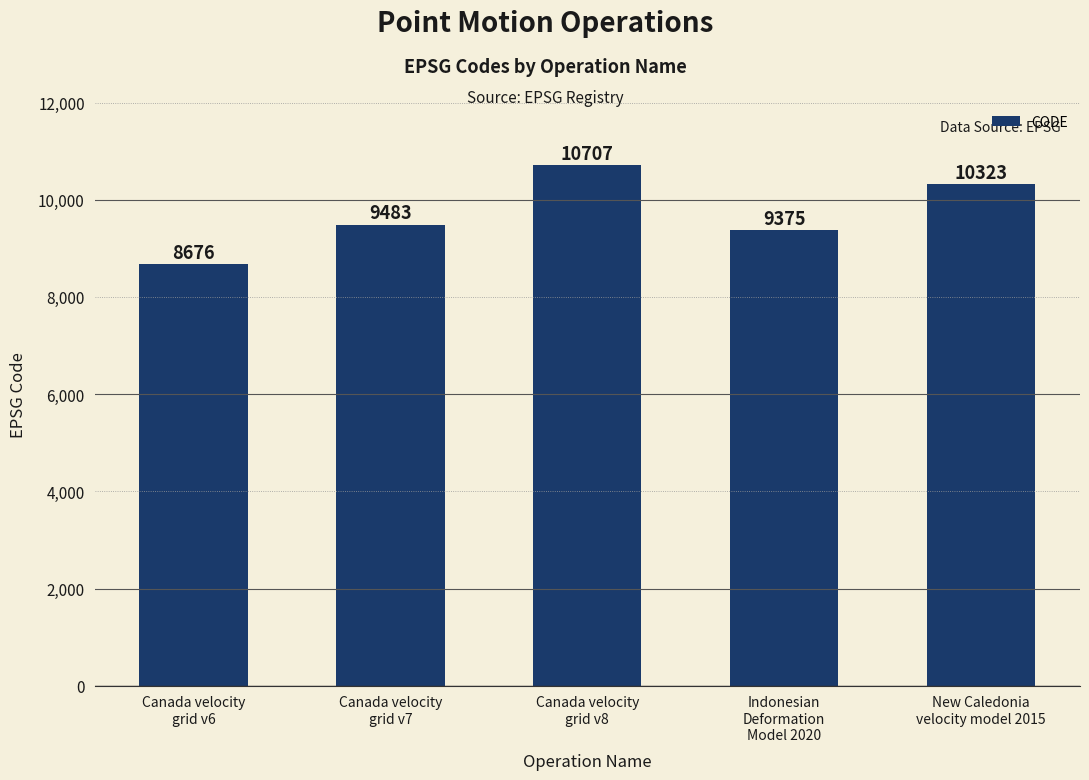

What is the sum of all values?

48564